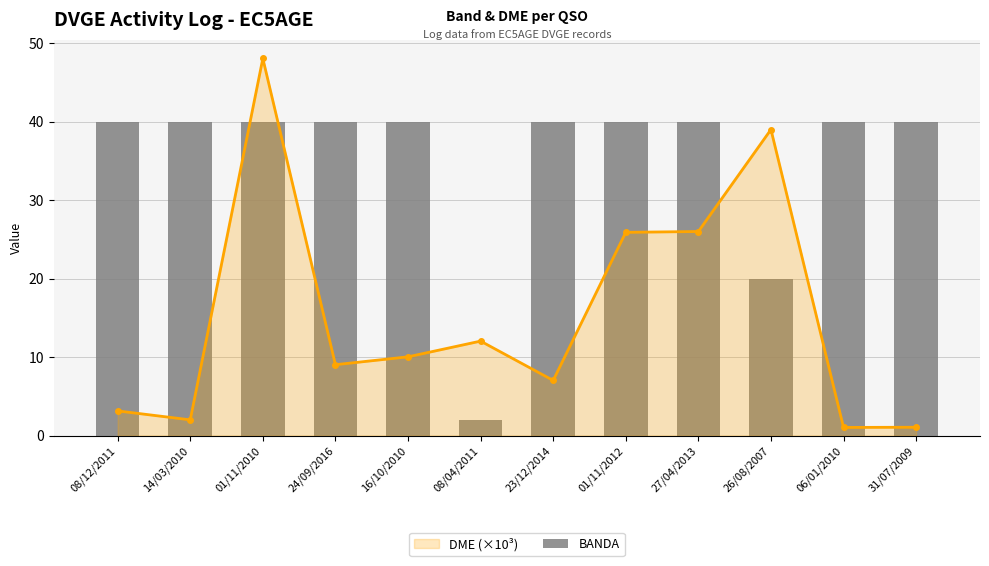

At how many categories does at least one series exceed 5?

12